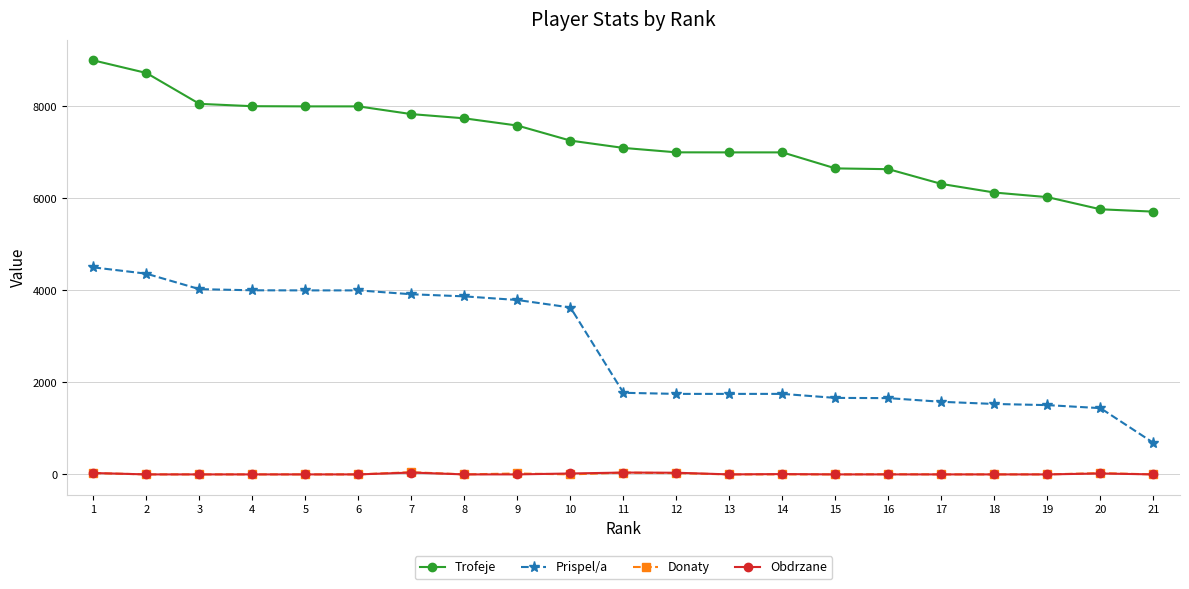

Which category has the highest value in the Prispel/a series?

1